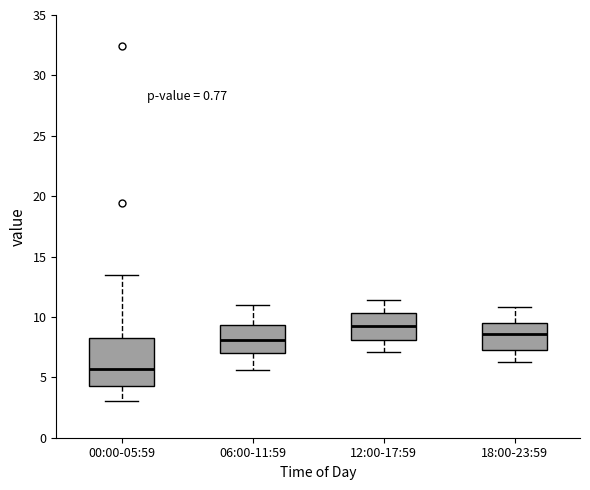

Which box's median line is the lowest?

00:00-05:59